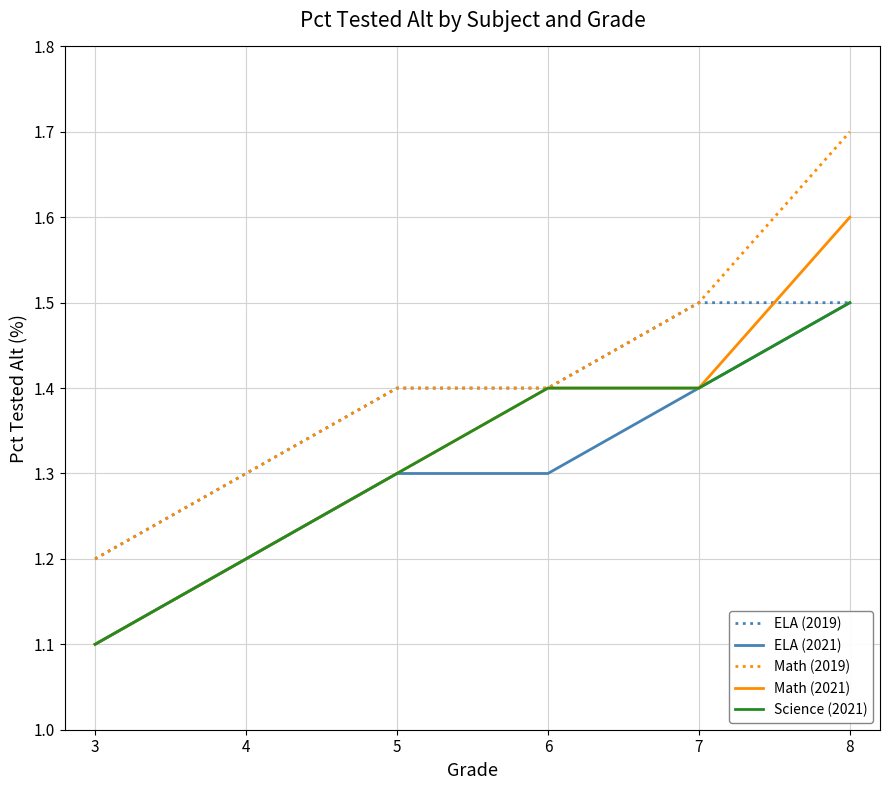

Reading left to right, extract all data points from this chart.

ELA (2019): 3=1.2	4=1.3	5=1.4	6=1.4	7=1.5	8=1.5
ELA (2021): 3=1.1	4=1.2	5=1.3	6=1.3	7=1.4	8=1.5
Math (2019): 3=1.2	4=1.3	5=1.4	6=1.4	7=1.5	8=1.7
Math (2021): 3=1.1	4=1.2	5=1.3	6=1.4	7=1.4	8=1.6
Science (2021): 3=1.1	4=1.2	5=1.3	6=1.4	7=1.4	8=1.5